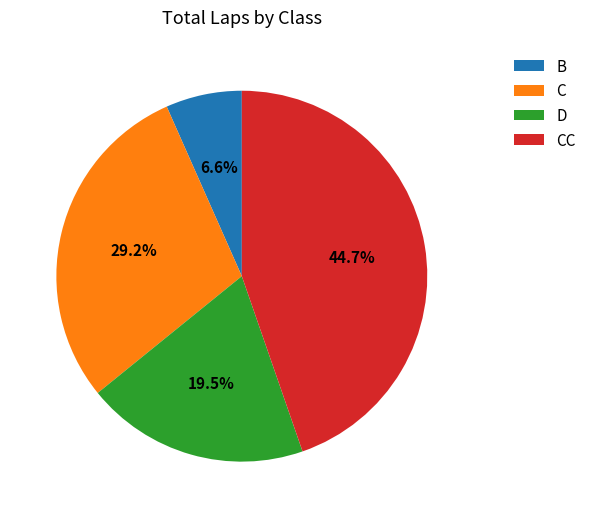

Which category has the smallest portion of the pie?

B